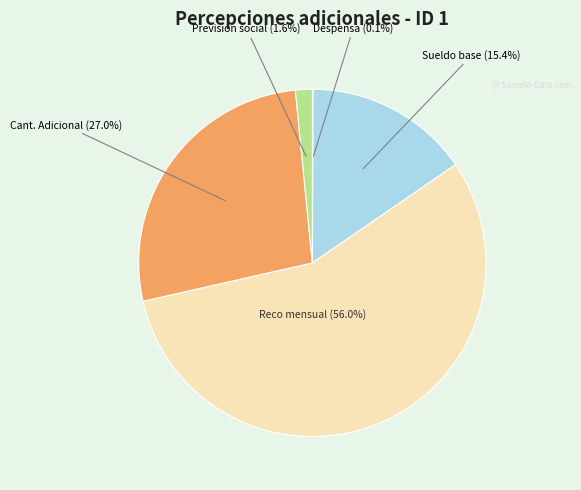

What is the ratio of the value at Reco mensual to the value at Cant. Adicional?

2.1